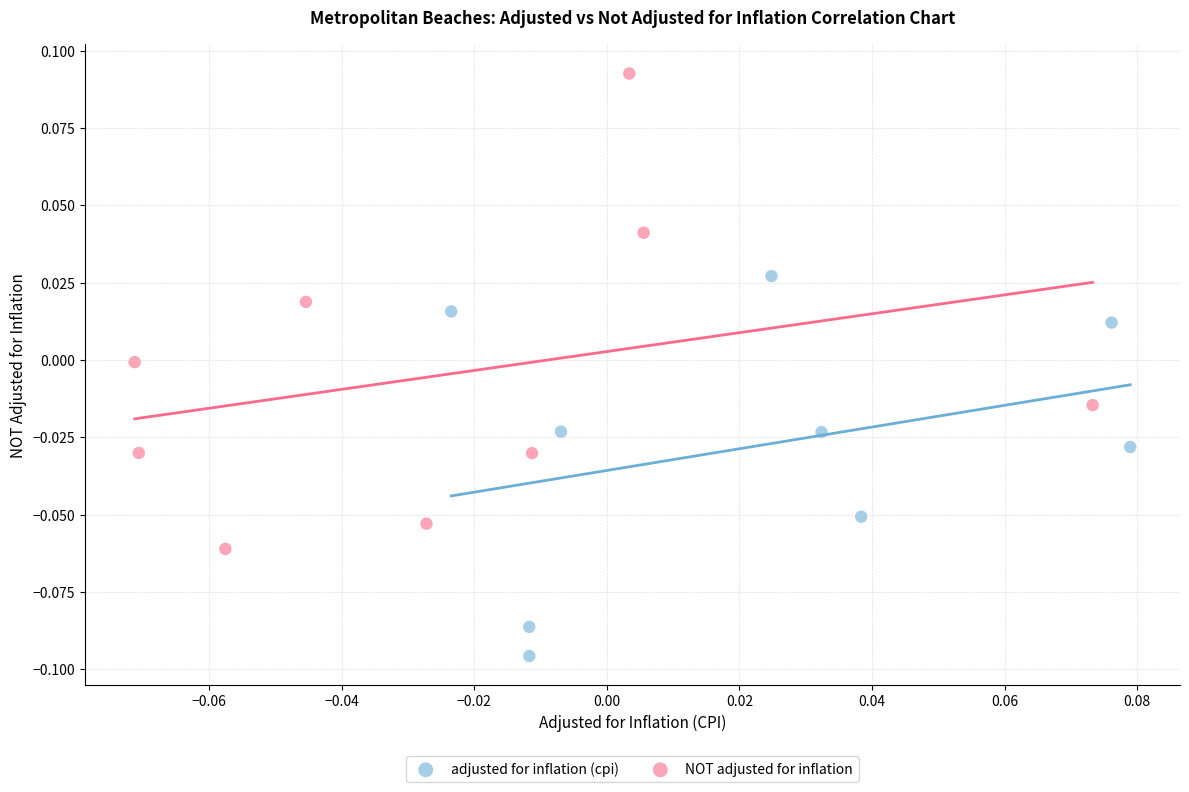

Which series has the widest spread of Y values?

NOT adjusted for inflation